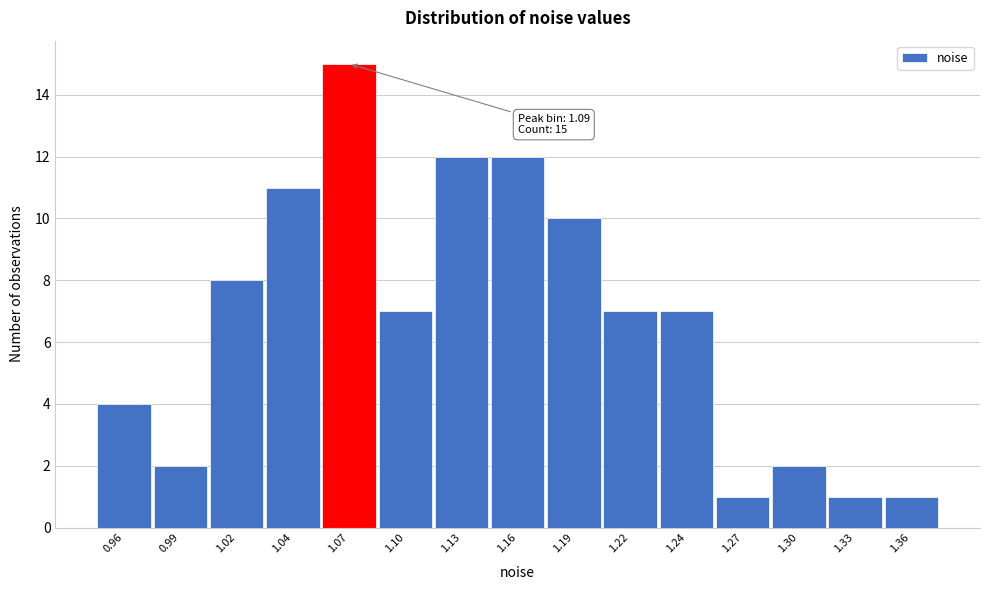

Reading right to left, what are all the values shown in this chart?

1	1	2	1	7	7	10	12	12	7	15	11	8	2	4